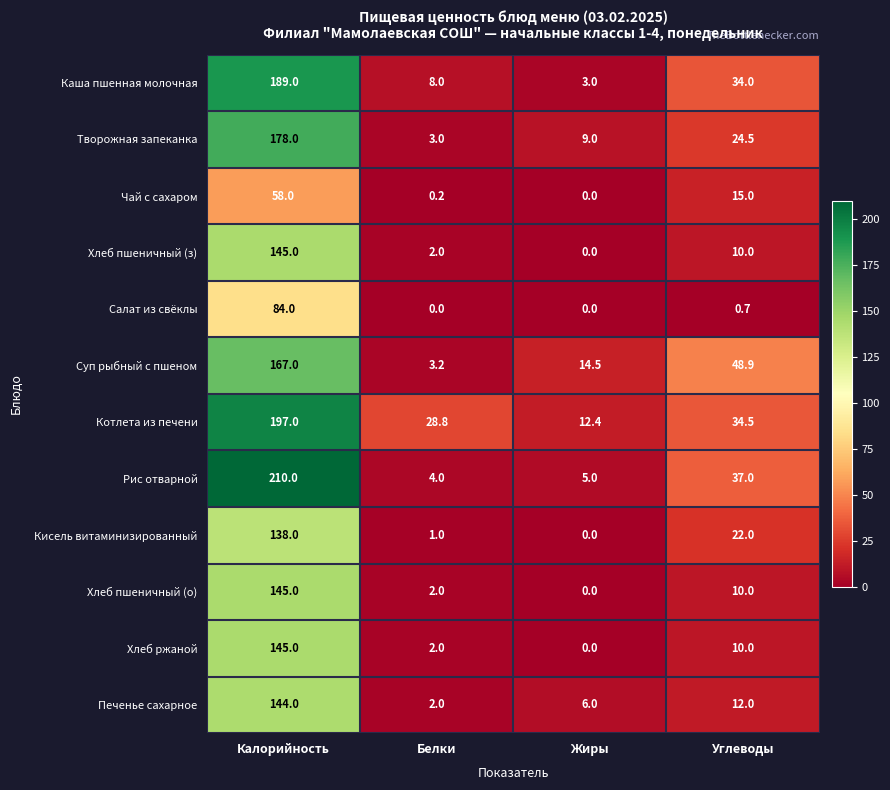

How many data points does each series have?

4